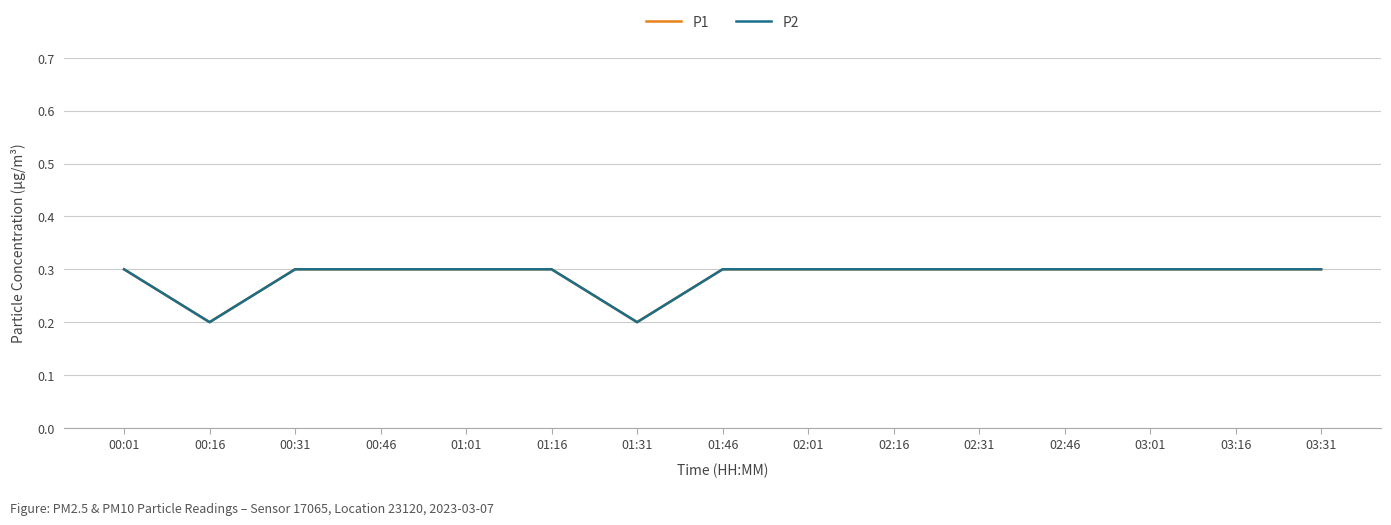

What is the label of the 2nd point from the left?

00:16